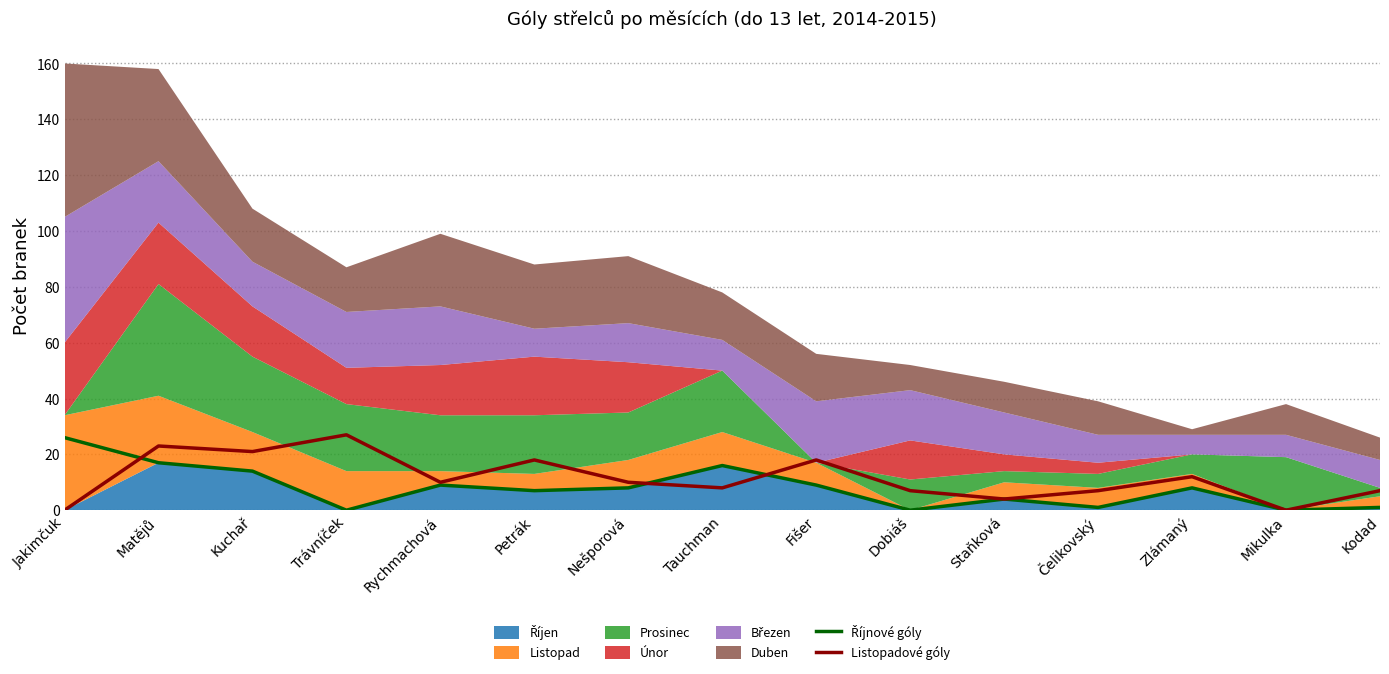

True or false: Listopadové góly has a value of 10 at Rychmachová.

True